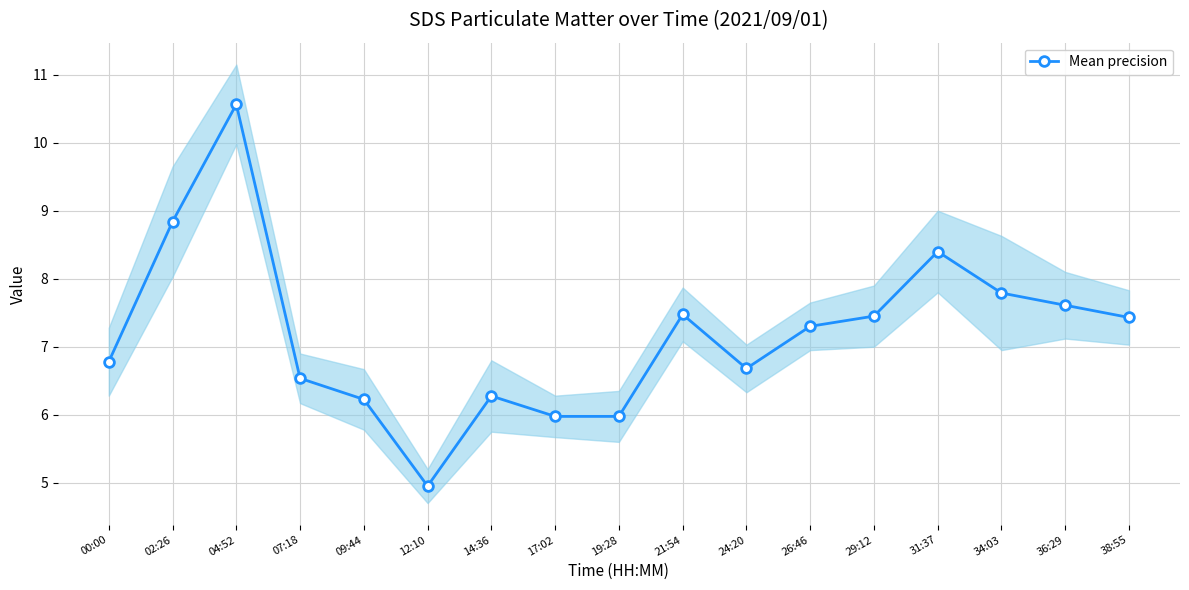

List the labels in order of value, largest first.

04:52, 02:26, 31:37, 34:03, 36:29, 21:54, 29:12, 38:55, 26:46, 00:00, 24:20, 07:18, 14:36, 09:44, 17:02, 19:28, 12:10